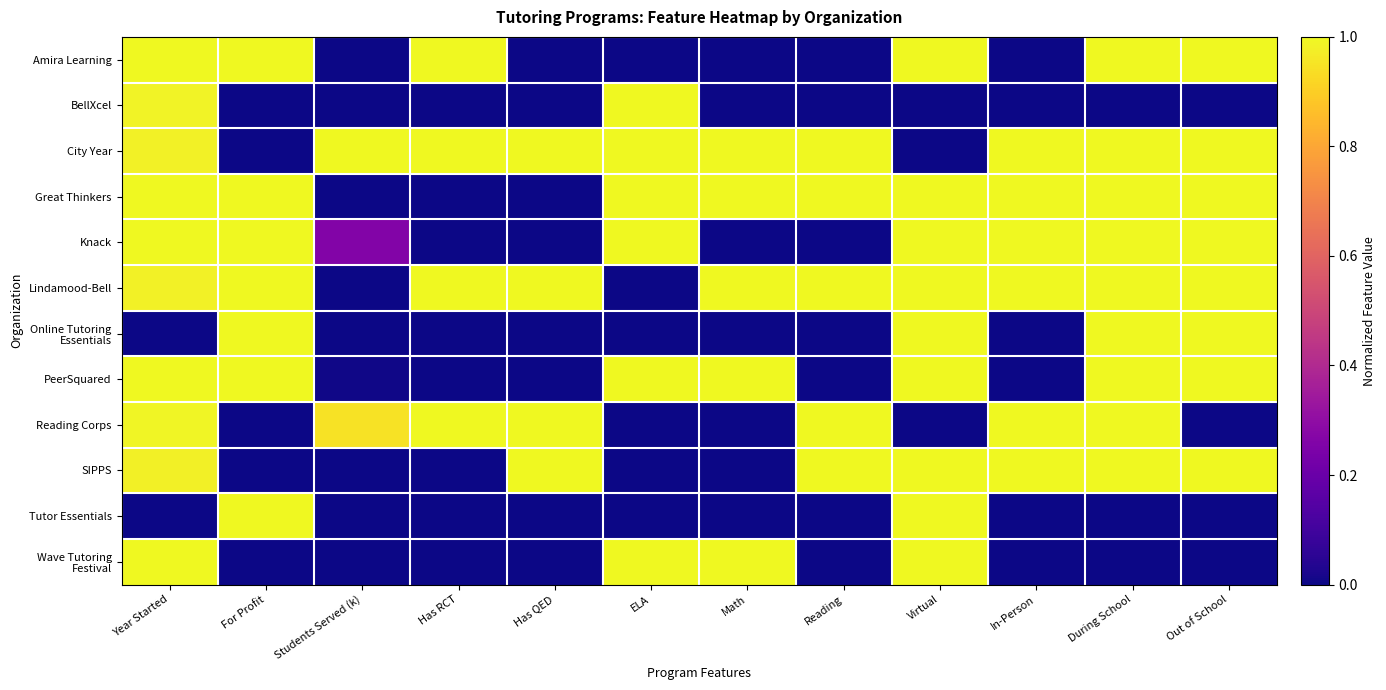

What is the difference between the highest and lowest values at ELA?

1.0